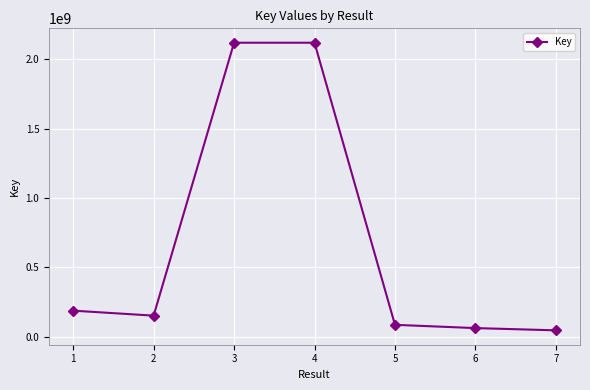

What is the difference between the values at 5 and 7?

39815529